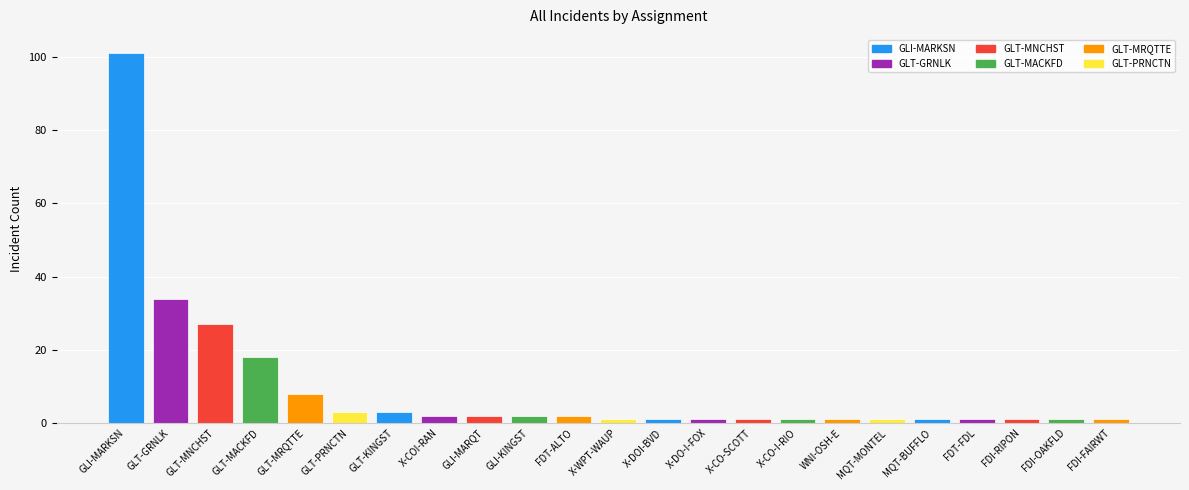

Approximately how many times larger is the value at X-DO-I-FOX compared to FDI-RIPON?

1.0